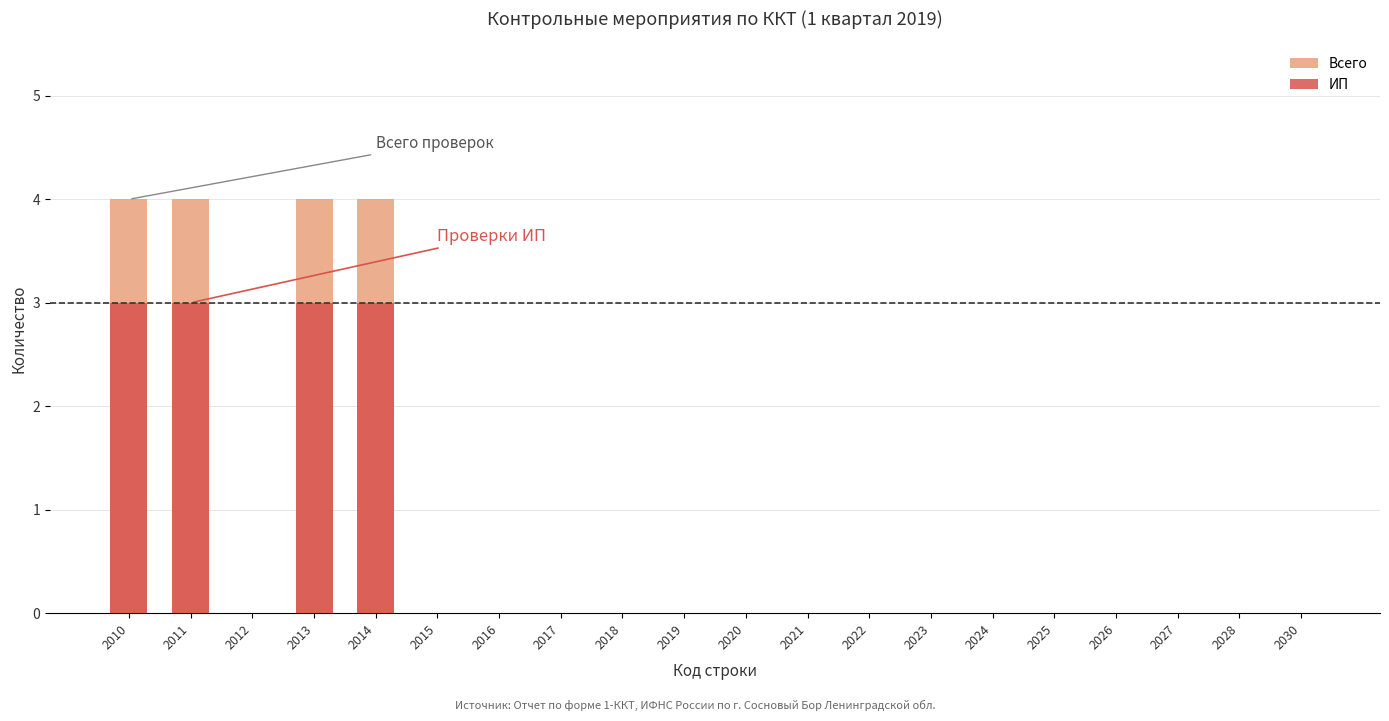

At which label is ИП closest to 1?

2012